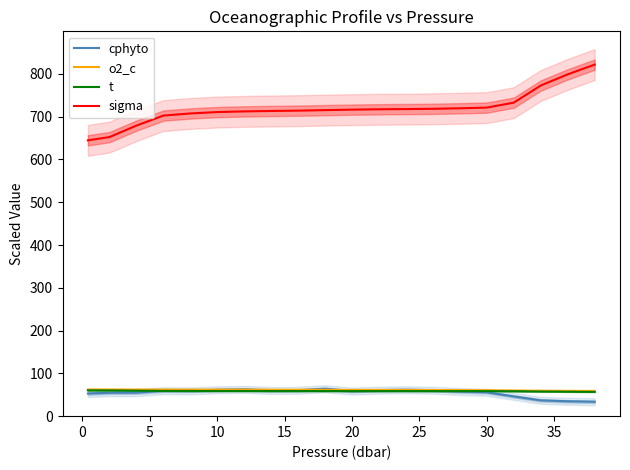

True or false: cphyto has more than 1 interior local peaks.

True